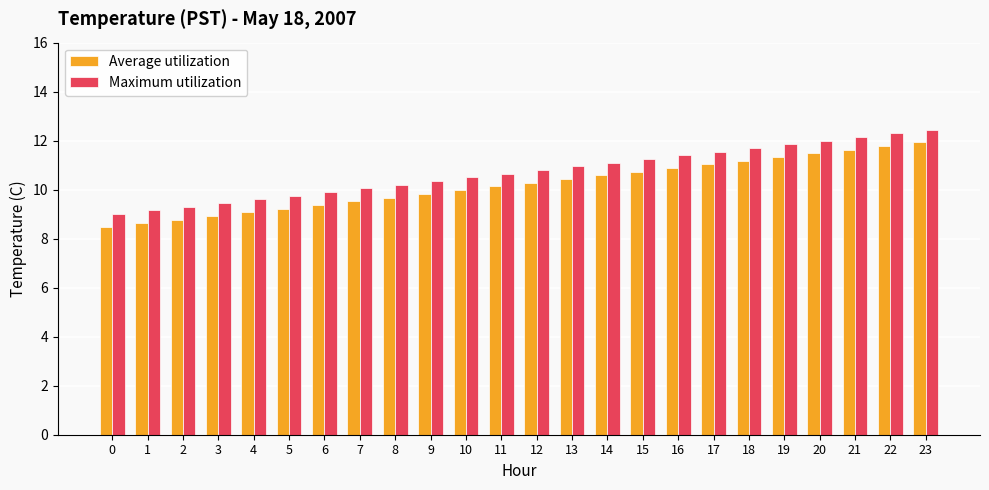

Count the number of categories in the chart.

24